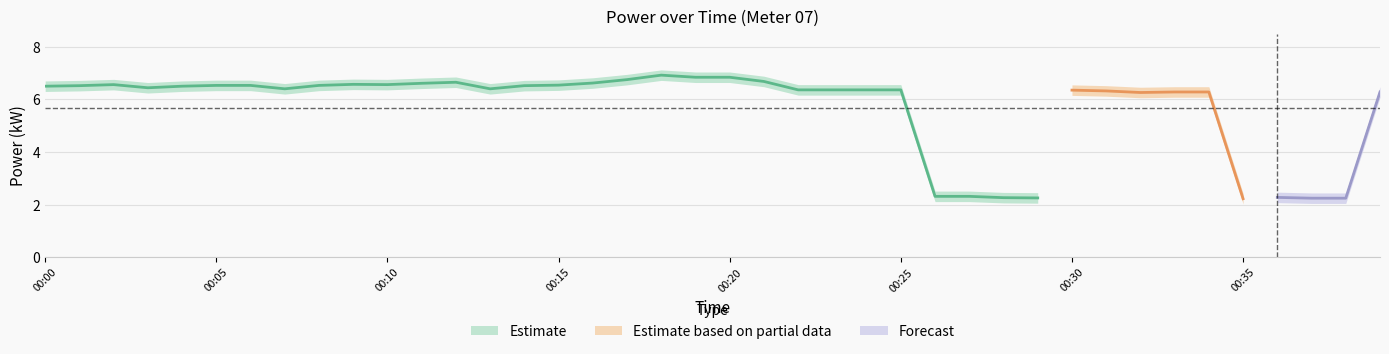

What is the lowest value of the power_mean series?

2.2